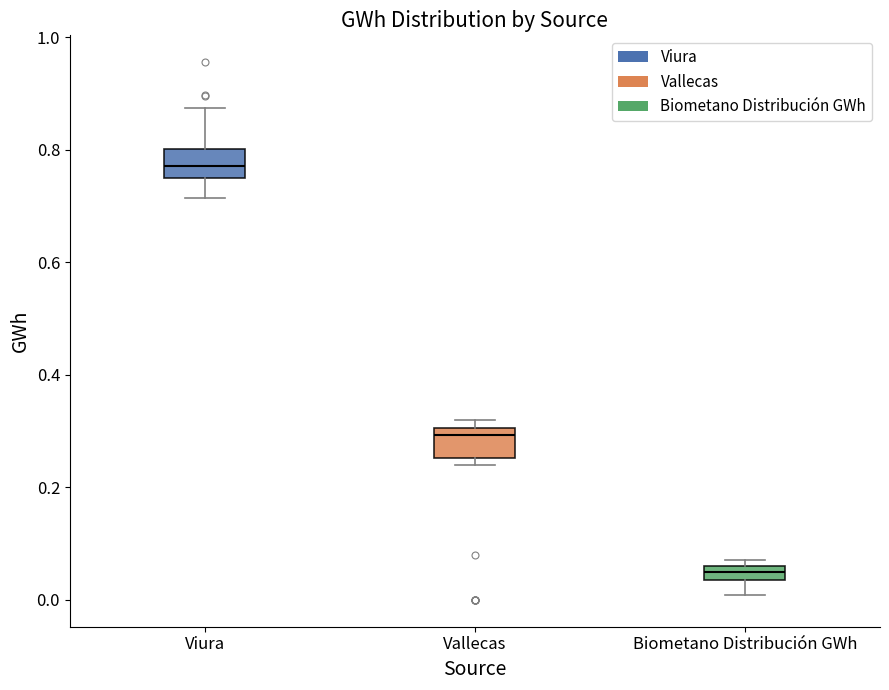

Which box has the highest median line?

Viura